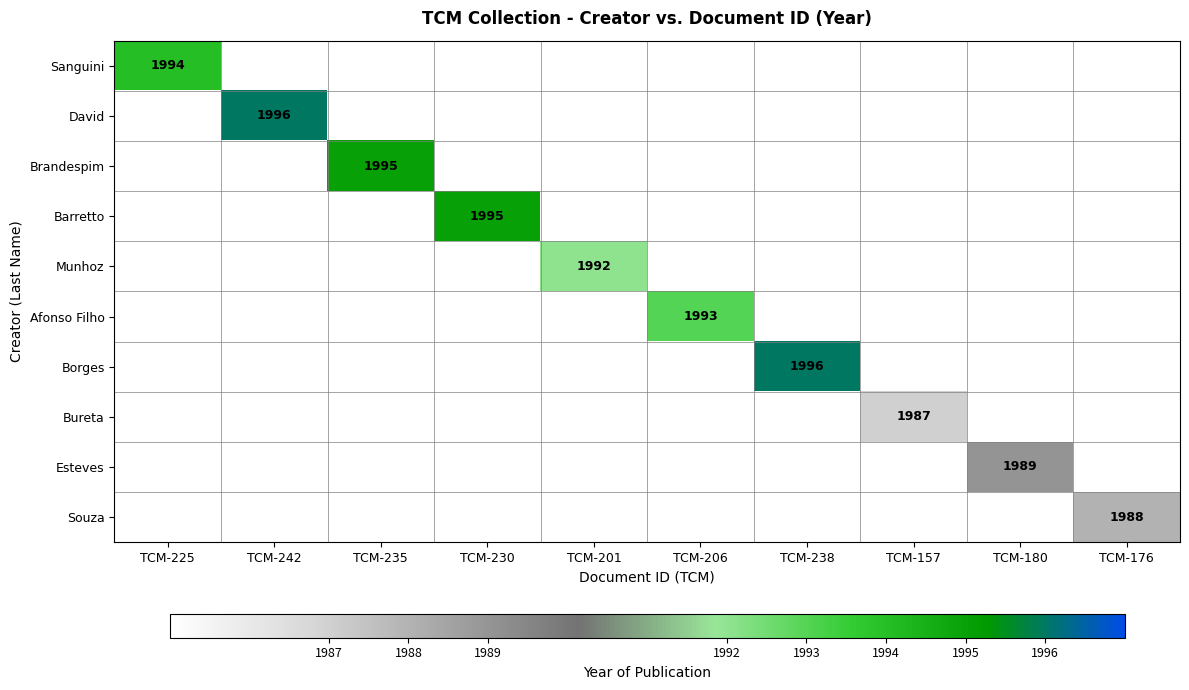

Which category has the highest value across all series?

TCM-242